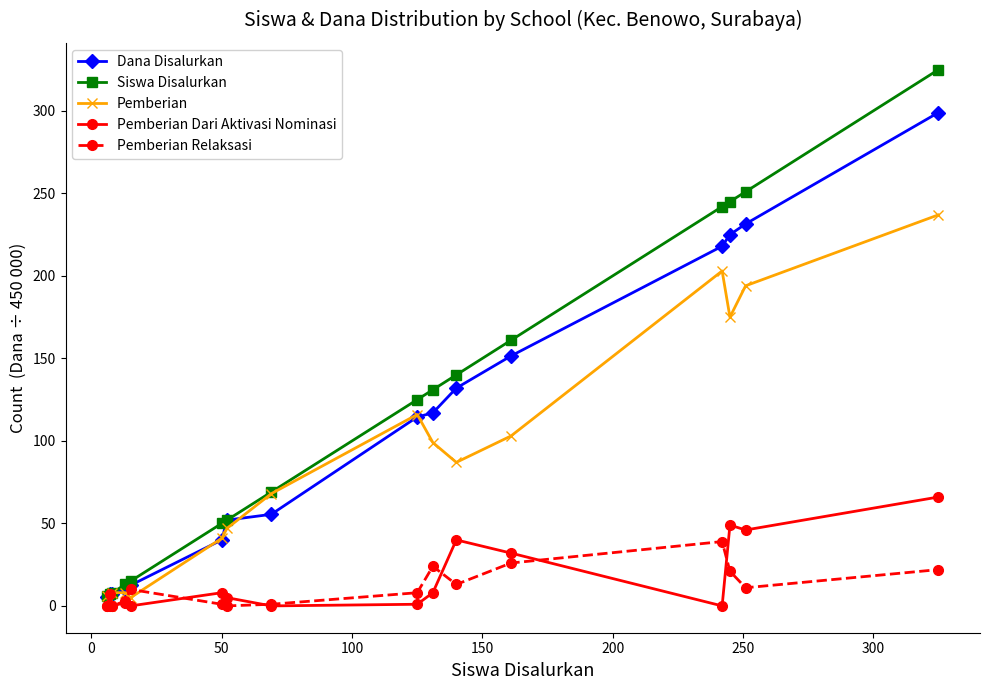

At how many categories does at least one series exceed 179?

4